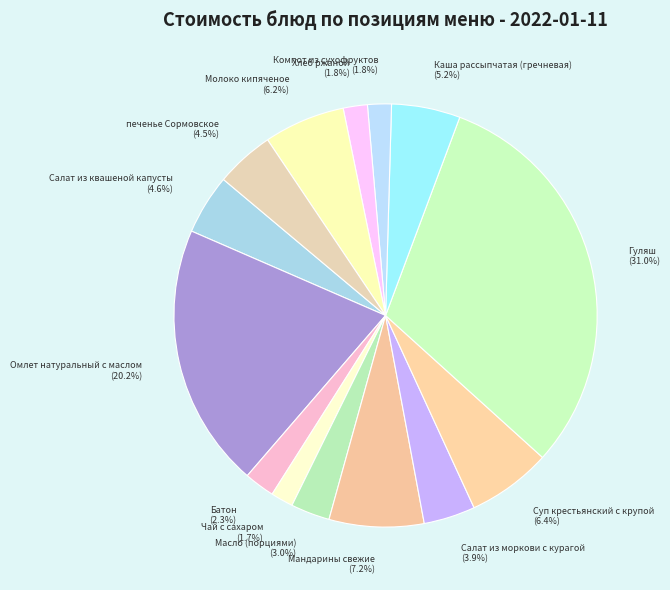

The Омлет натуральный с маслом slice represents 20% of the pie. True or false?

True